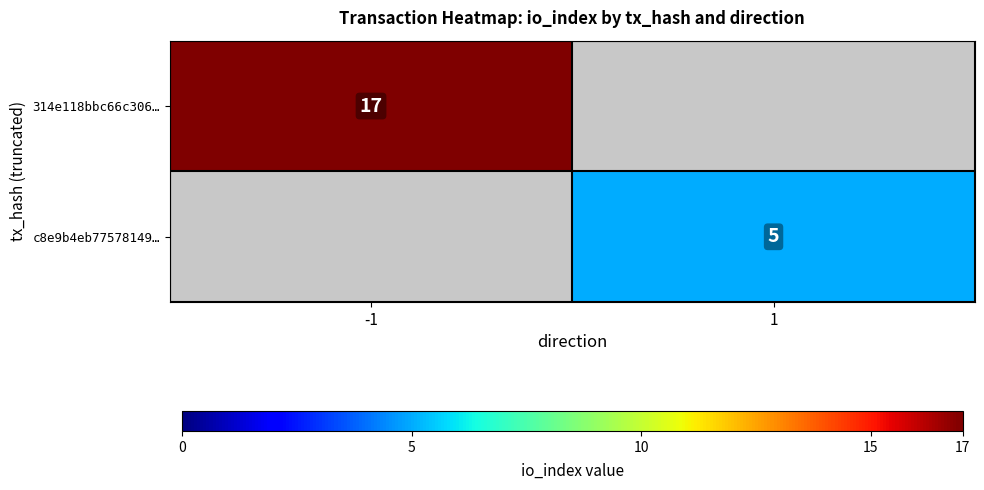

Is the value of 314e118bbc66c306… at -1 greater than the value of c8e9b4eb77578149… at 1?

Yes